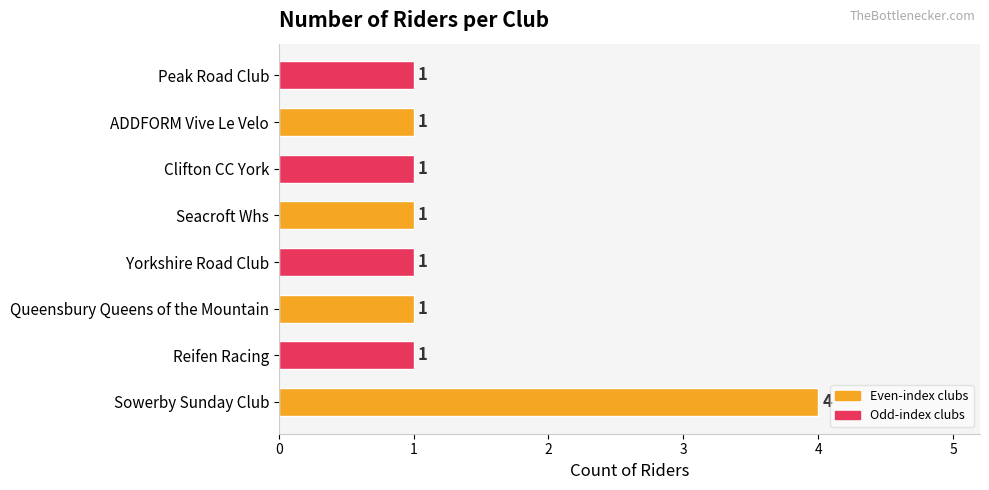

Reading top to bottom, list all the values displayed in this chart.

1	1	1	1	1	1	1	4